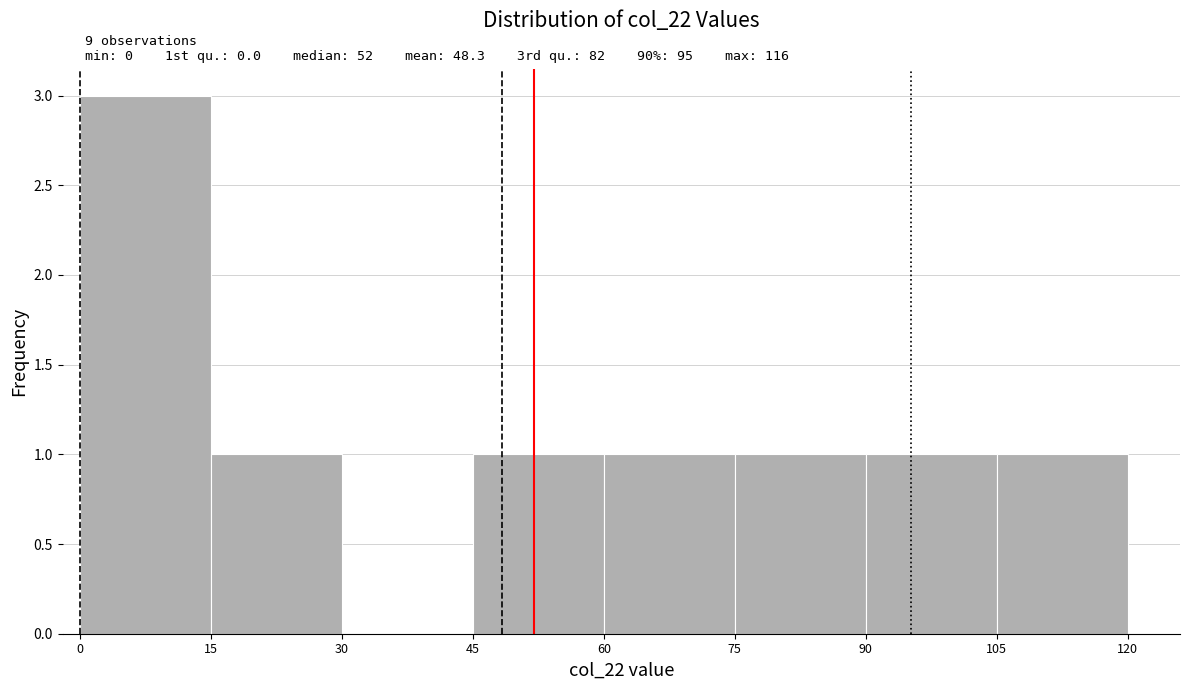

Over which range of the x-axis is the bar tallest?

0 to 15